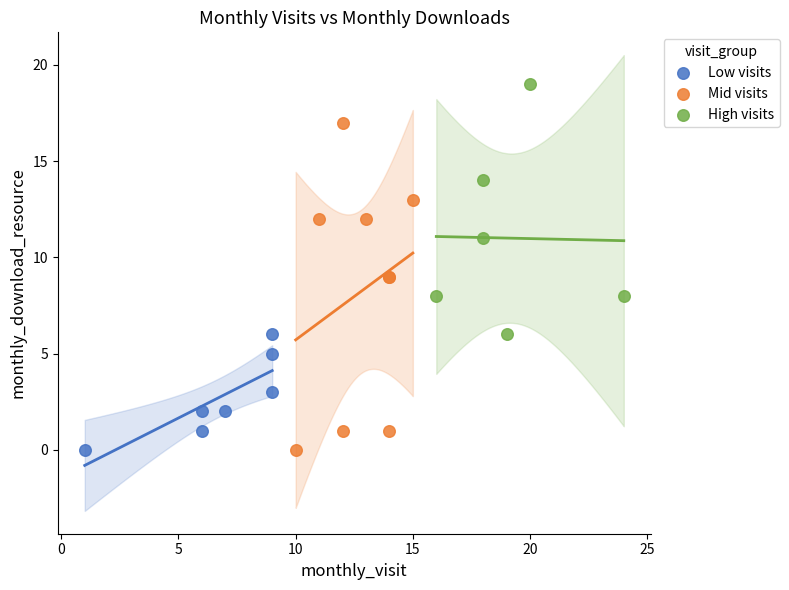

Which series has the largest Y range (max minus min)?

Mid visits